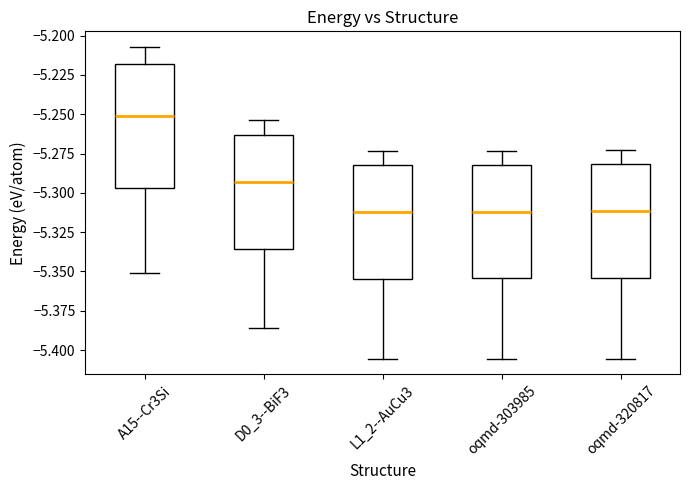

Where does the lower whisker of the box for oqmd-320817 end on the y-axis? The values are not printed on the chart, so give them approximately, as read against the axis.

-5.405